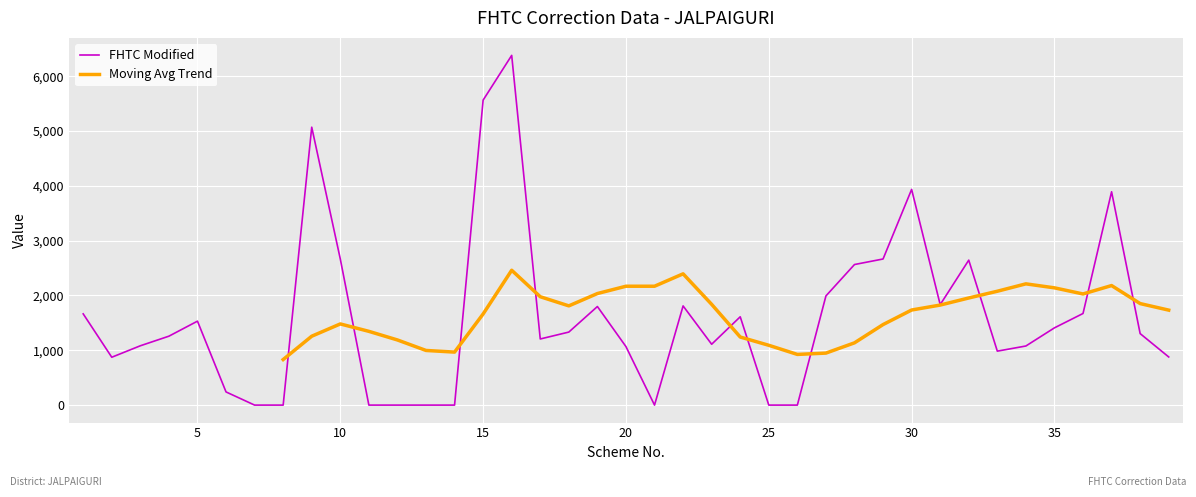

The value of FHTC Modified at 15 is 5563. True or false?

True